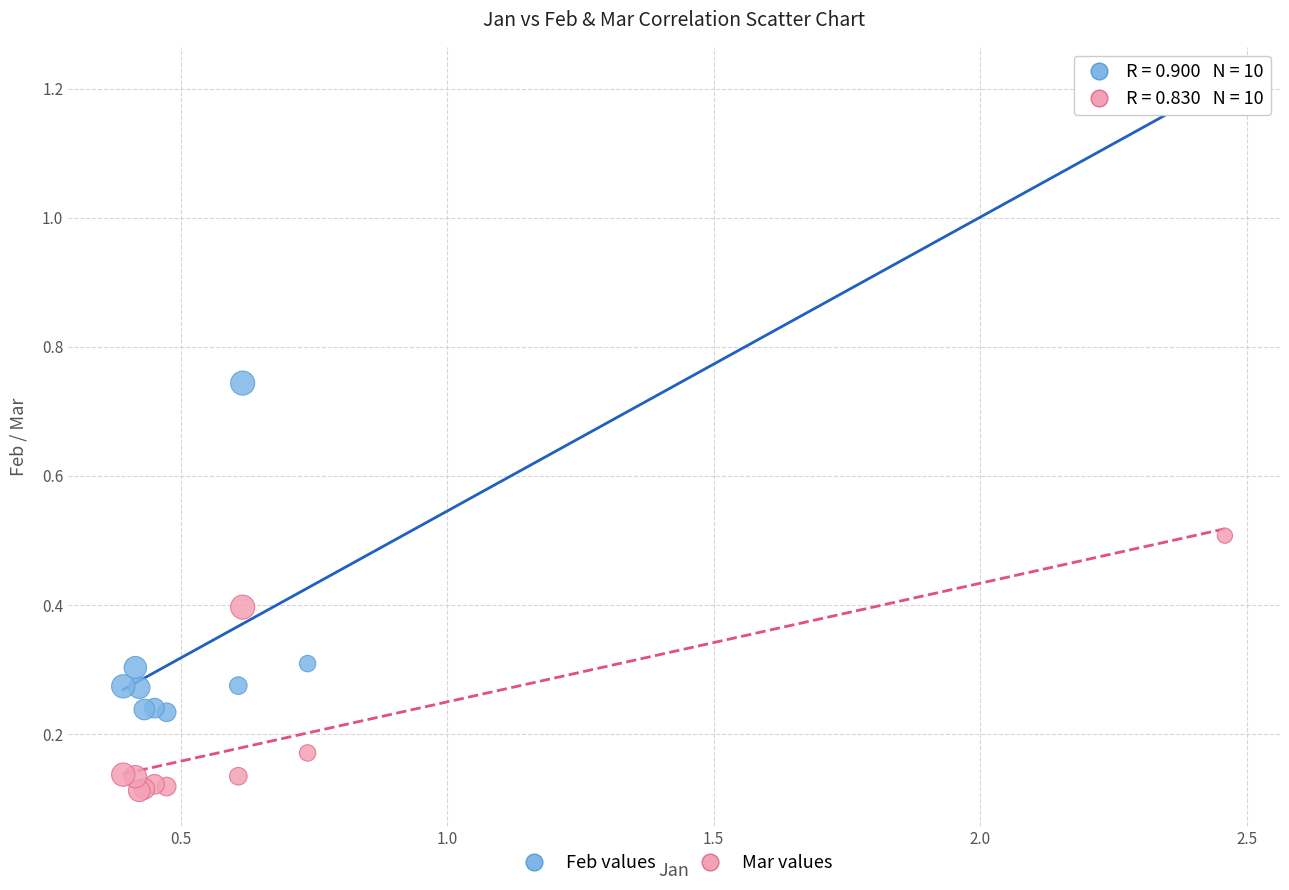

Which series contains the highest Y value?

Feb values